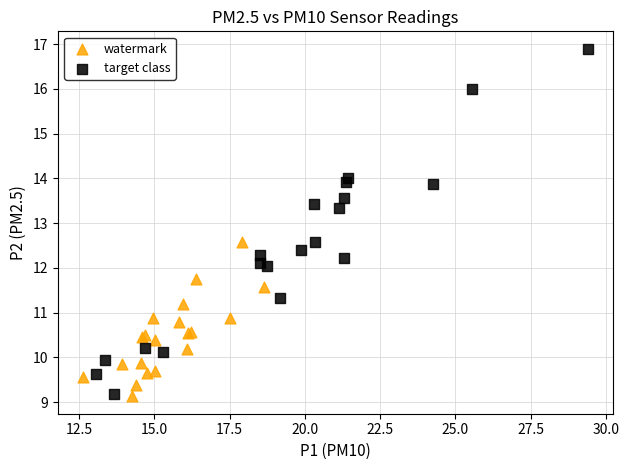

Which series reaches the maximum Y coordinate?

target class